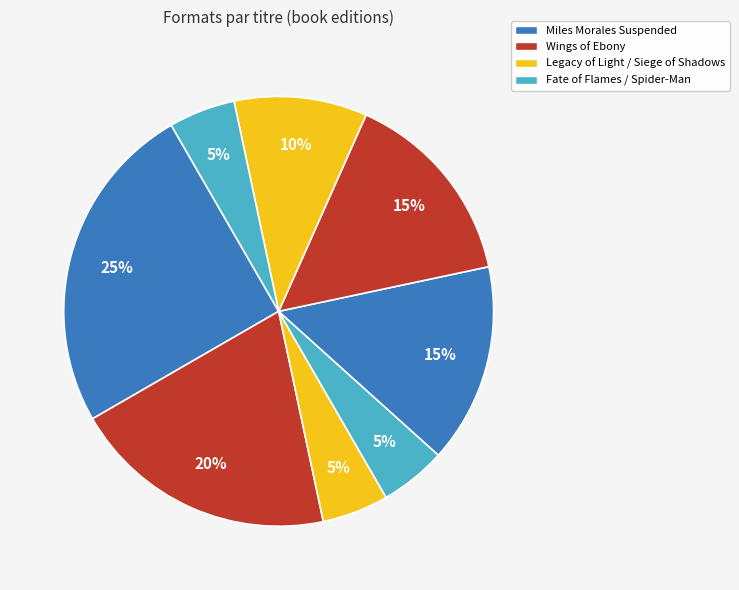

What is the largest slice in the pie chart?

Miles Morales Suspended